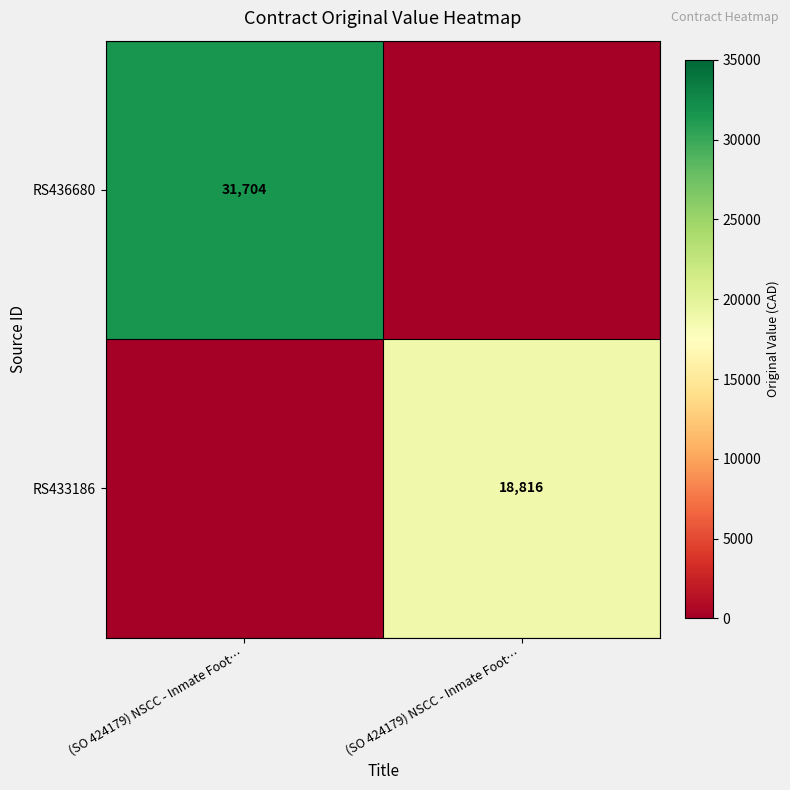

List the labels in order of RS433186 value, smallest first.

(SO 424179) NSCC - Inmate Foot…, (SO 424179) NSCC - Inmate Foot…